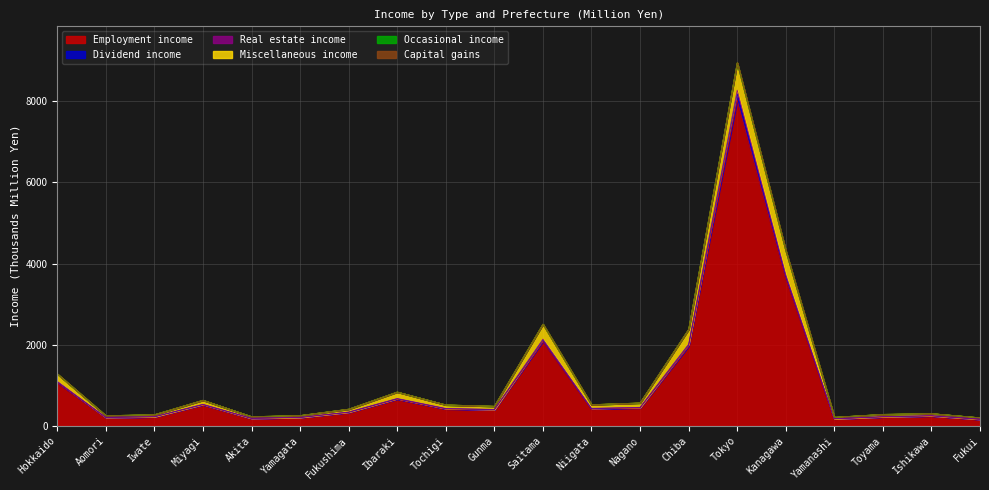

At which category does Real estate income reach its first local peak?

Miyagi